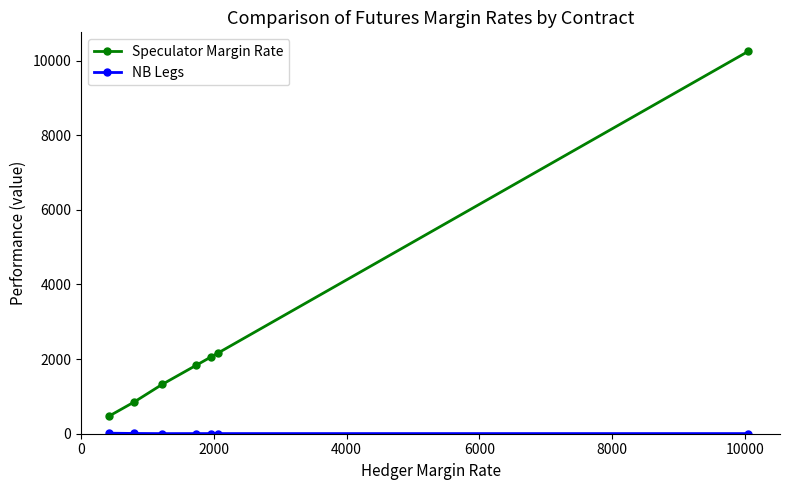

What is the average value of the Speculator Margin Rate series?

2709